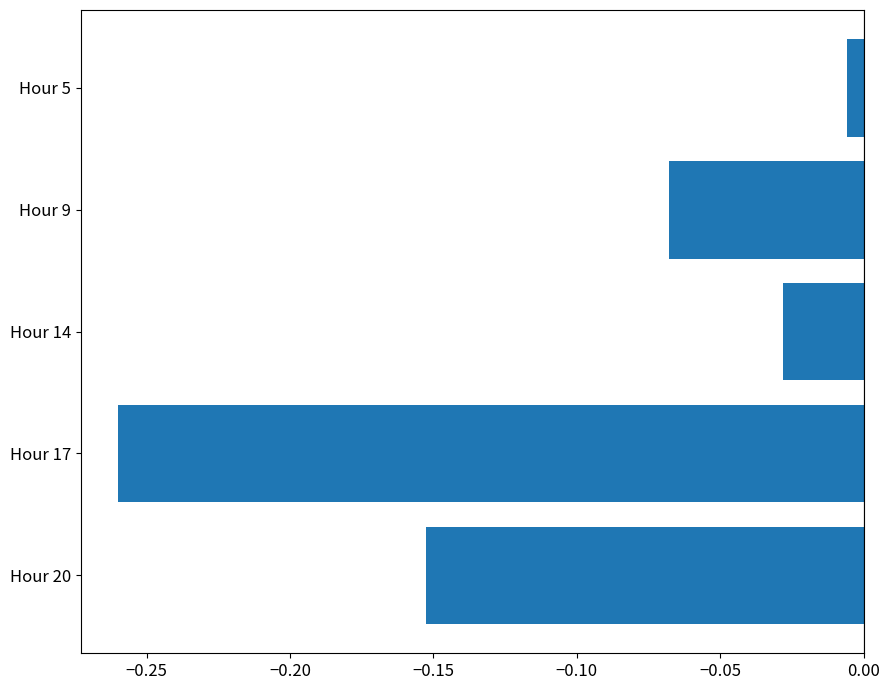

Are the bars grouped side by side (vs. stacked)?

No